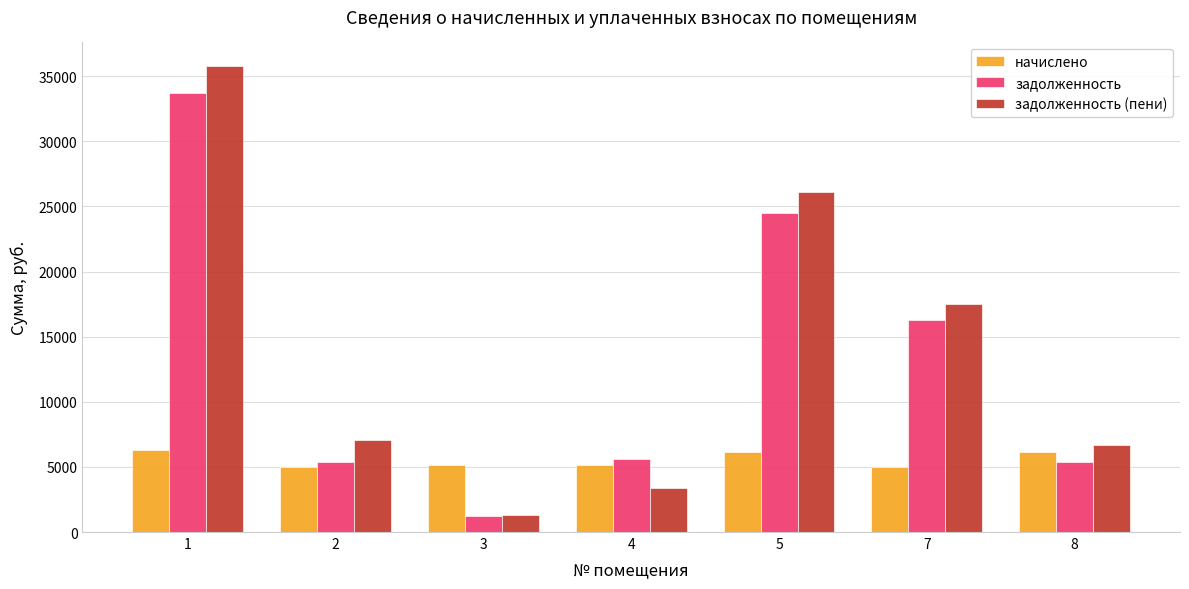

What is the sum of the задолженность values at 4 and 3?

6806.7